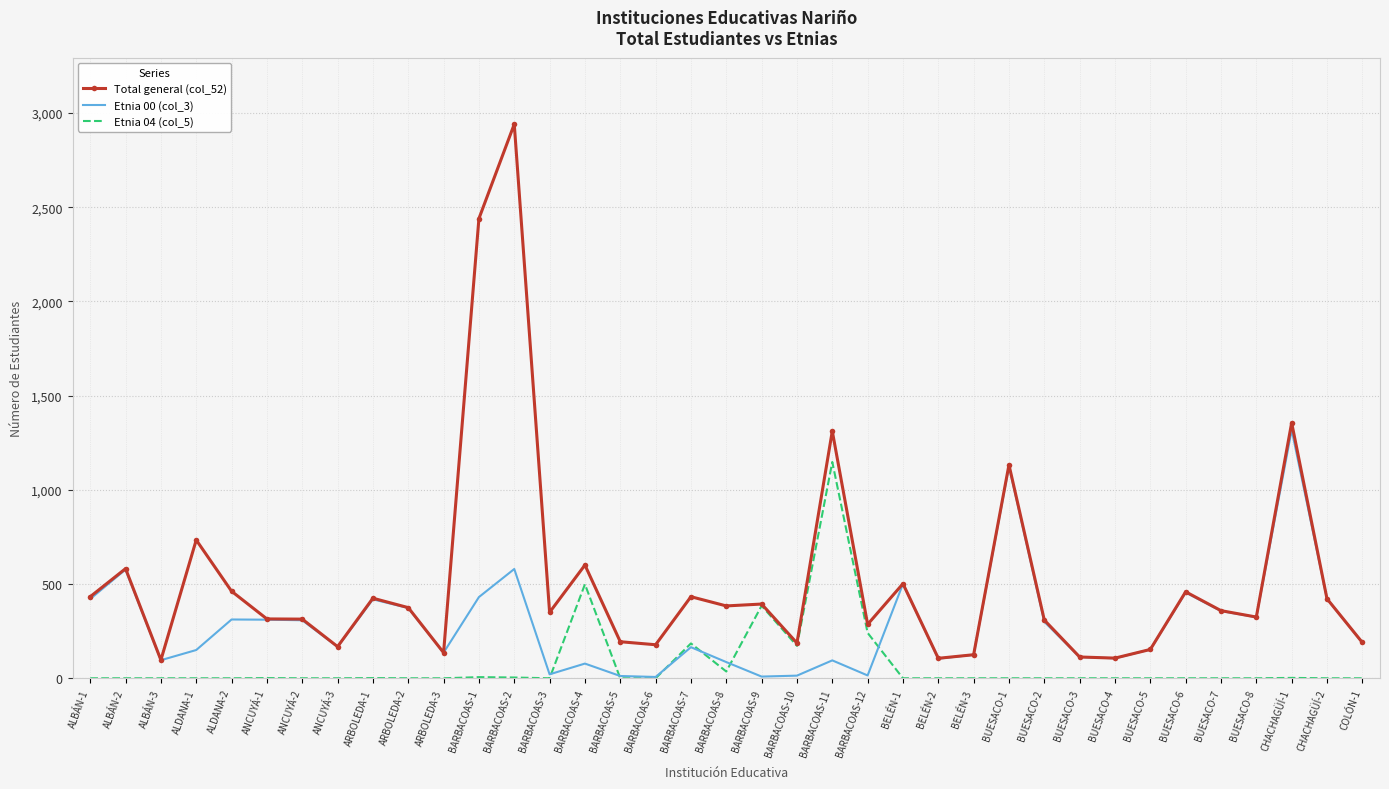

Which label corresponds to the largest value in the chart?

BARBACOAS-2